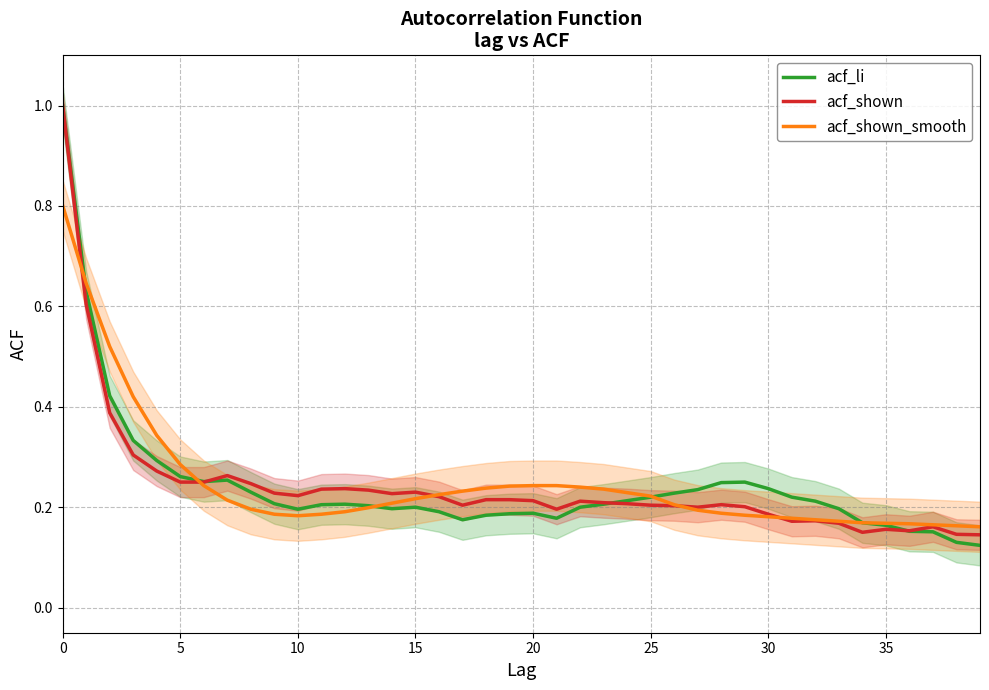

Reading left to right, list all the values displayed in this chart.

acf_li: 1.0	0.6	0.4	0.3	0.3	0.3	0.3	0.3	0.2	0.2	0.2	0.2	0.2	0.2	0.2	0.2	0.2	0.2	0.2	0.2	0.2	0.2	0.2	0.2	0.2	0.2	0.2	0.2	0.2	0.2	0.2	0.2	0.2	0.2	0.2	0.2	0.2	0.2	0.1	0.1
acf_shown: 1.0	0.6	0.4	0.3	0.3	0.2	0.2	0.3	0.2	0.2	0.2	0.2	0.2	0.2	0.2	0.2	0.2	0.2	0.2	0.2	0.2	0.2	0.2	0.2	0.2	0.2	0.2	0.2	0.2	0.2	0.2	0.2	0.2	0.2	0.1	0.2	0.2	0.2	0.1	0.1
acf_shown_smooth: 0.8	0.6	0.5	0.4	0.3	0.3	0.2	0.2	0.2	0.2	0.2	0.2	0.2	0.2	0.2	0.2	0.2	0.2	0.2	0.2	0.2	0.2	0.2	0.2	0.2	0.2	0.2	0.2	0.2	0.2	0.2	0.2	0.2	0.2	0.2	0.2	0.2	0.2	0.2	0.2